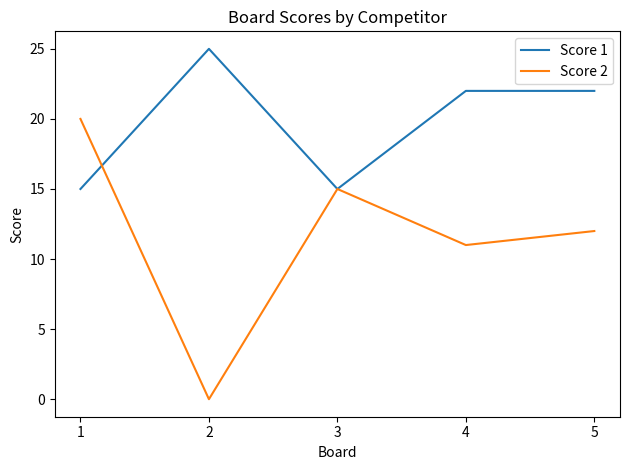

Read the Score 1 value at 4, to the nearest 10.

20